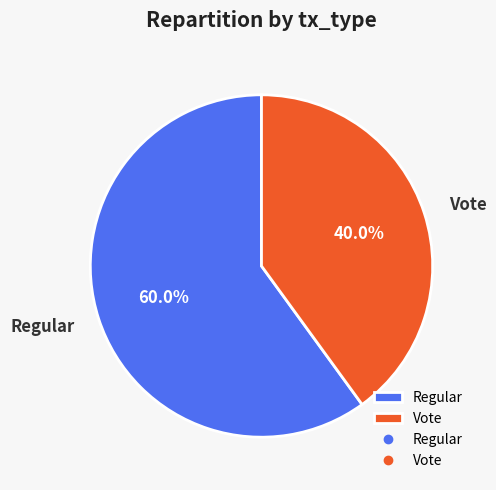

Which slice represents more than half of the pie?

Regular